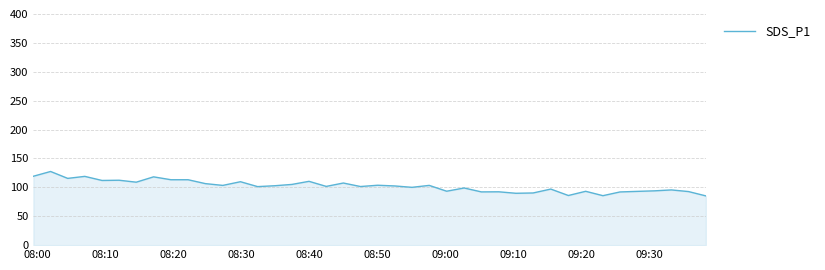

What is the greatest value displayed?

127.5